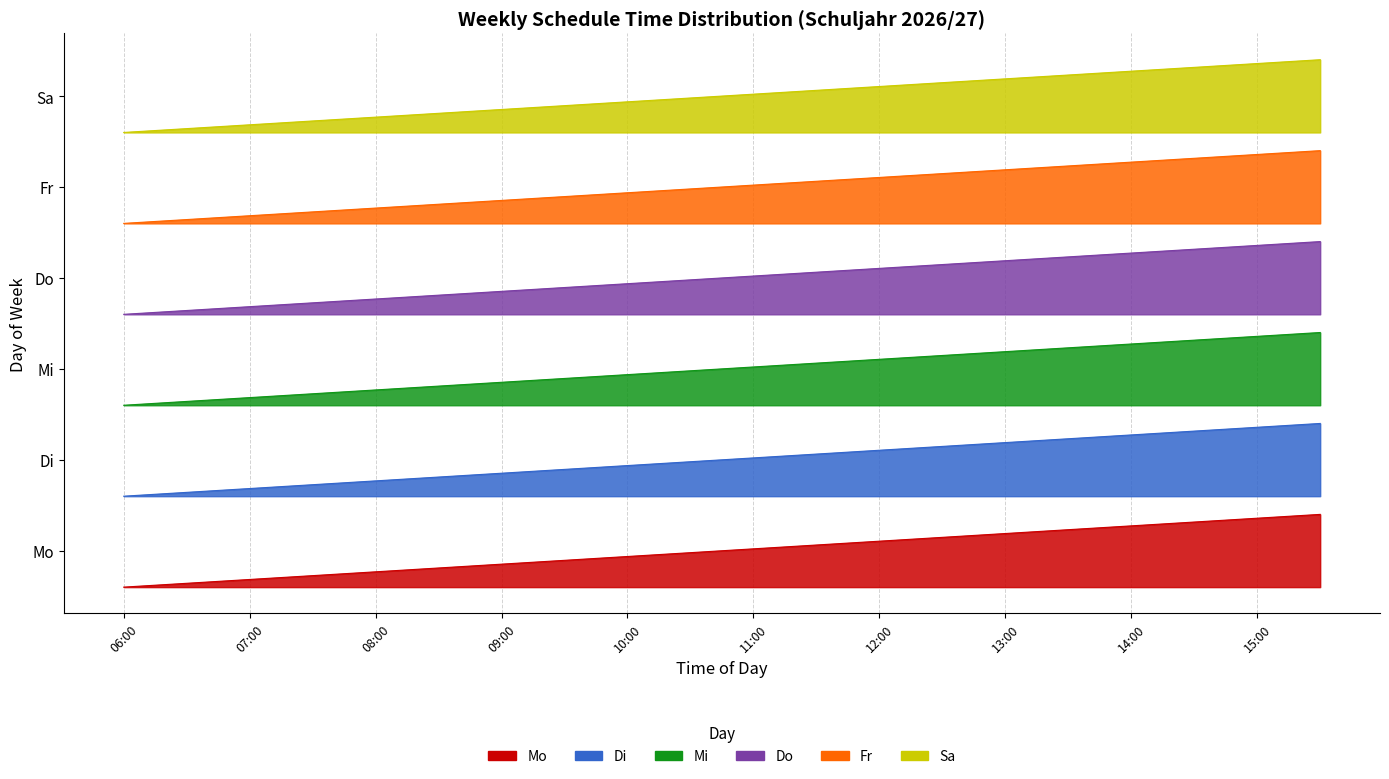

At which label is Mi closest to 0?

06:00